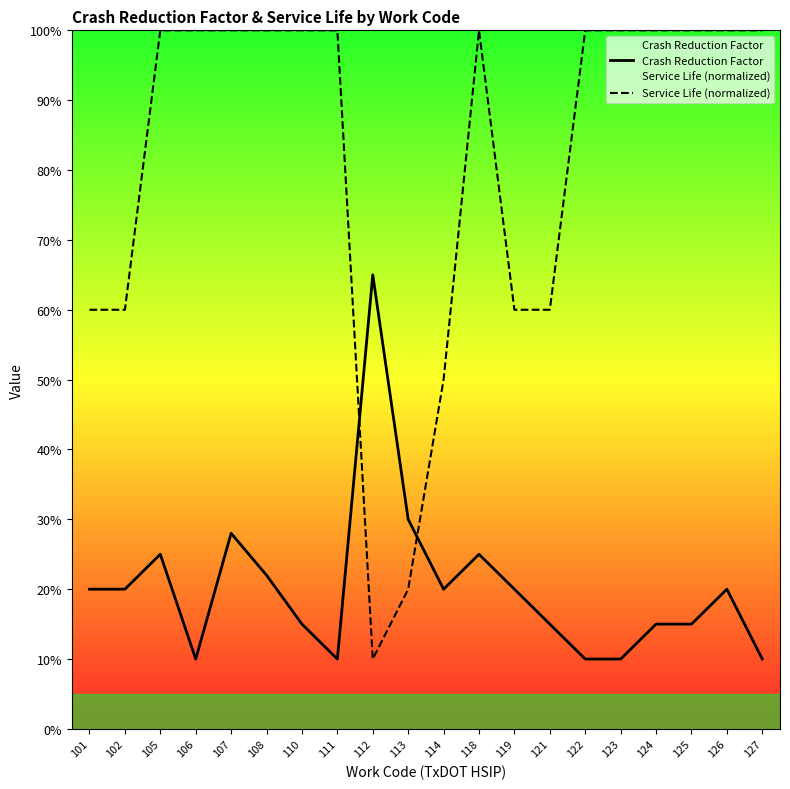

How many lines are shown in the chart?

2